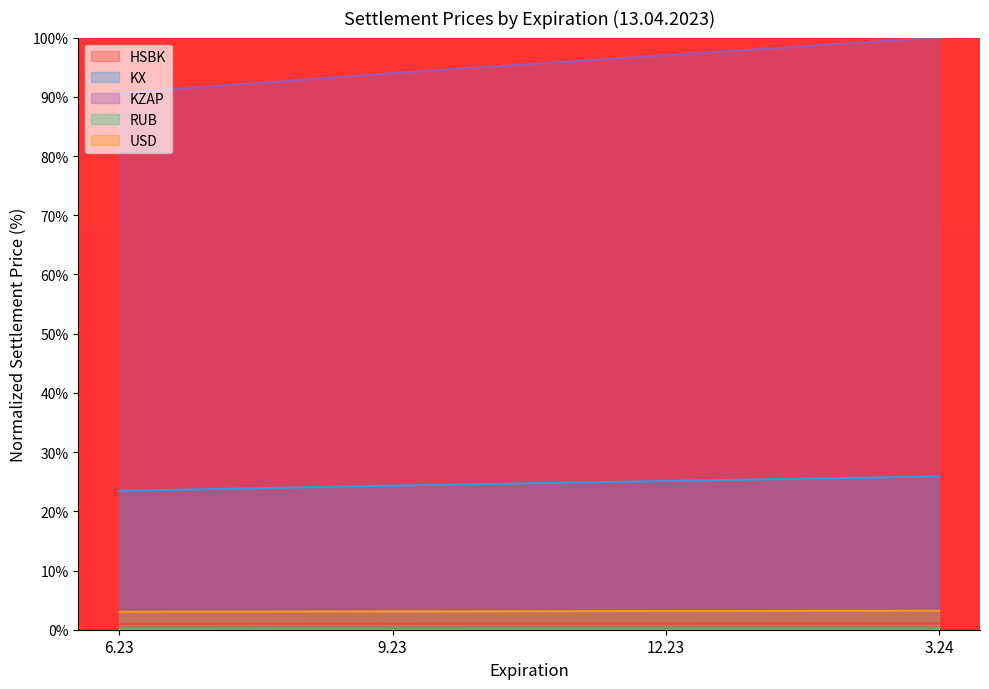

What is the label of the 3rd point from the right?

9.23